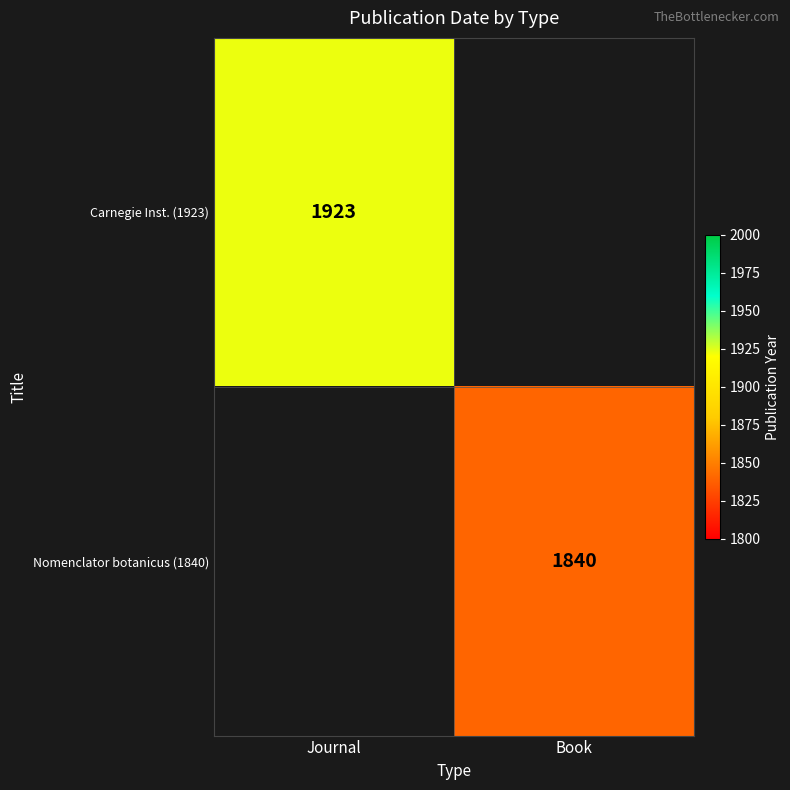

Is it true that Carnegie Inst. (1923) equals 583 at Journal?

False